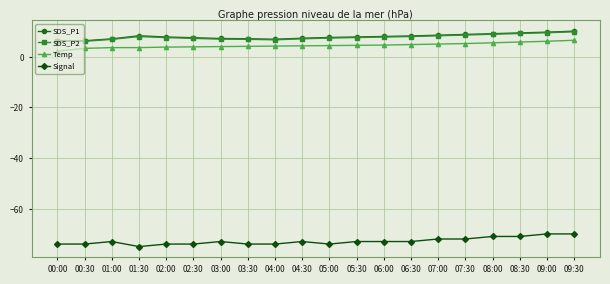

How many lines are shown in the chart?

4